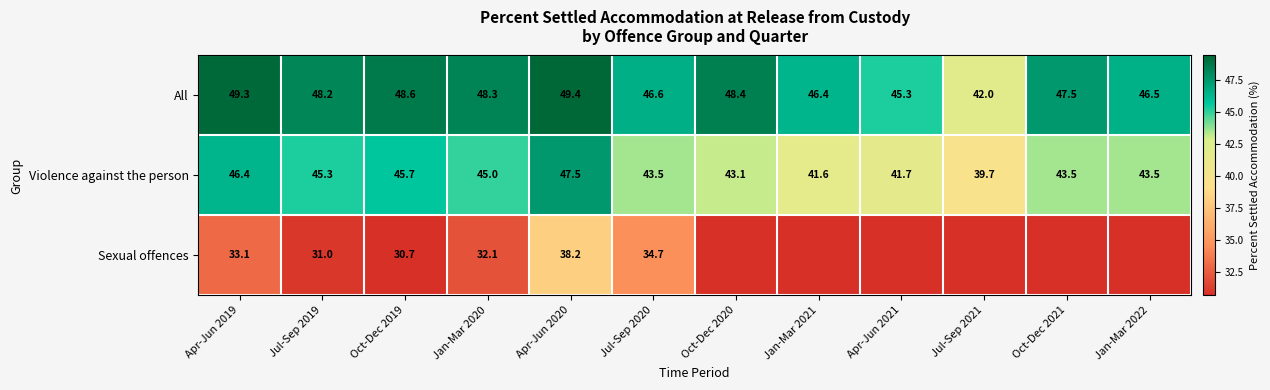

How many data points in All are above 48?

6